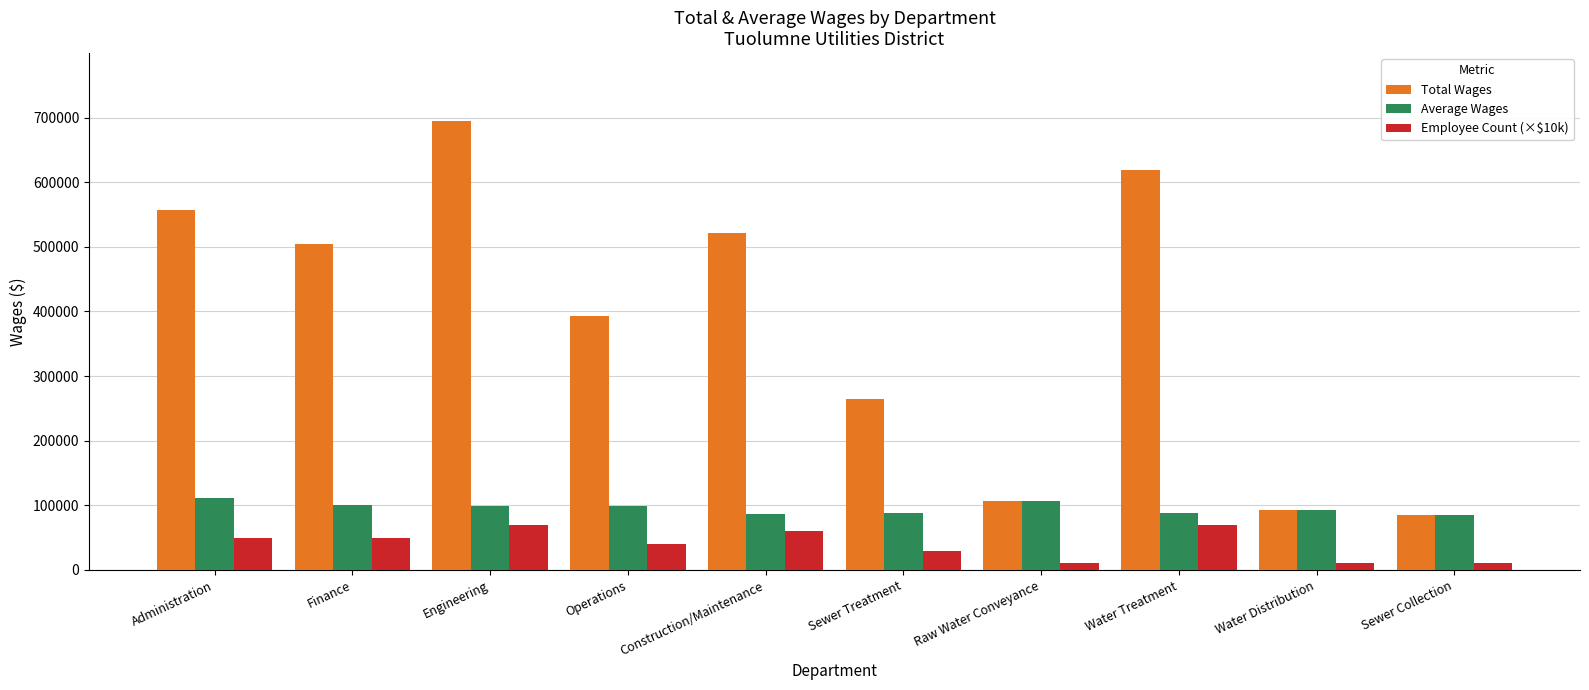

What is the difference between the second highest and second lowest values in the Total Wages series?

525687.0